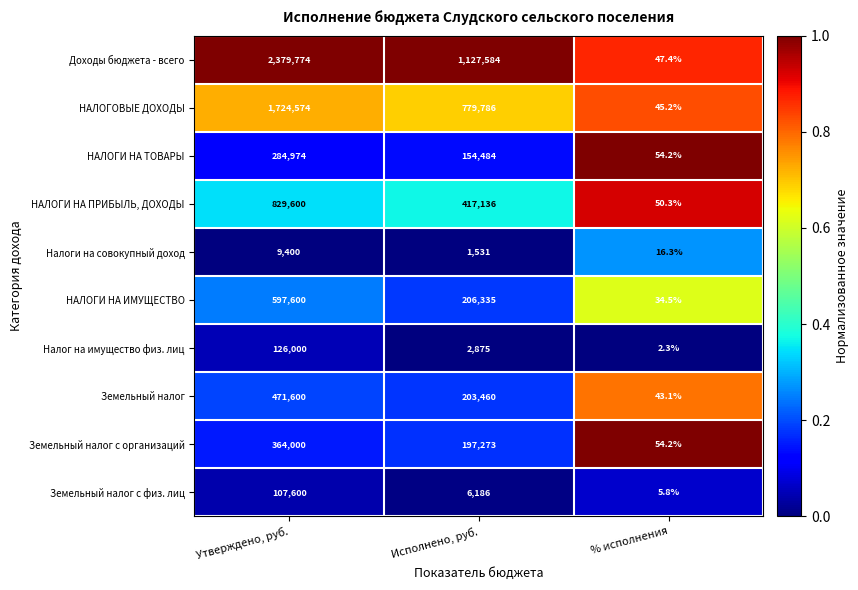

What is the maximum value for НАЛОГИ НА ИМУЩЕСТВО?

597600.0